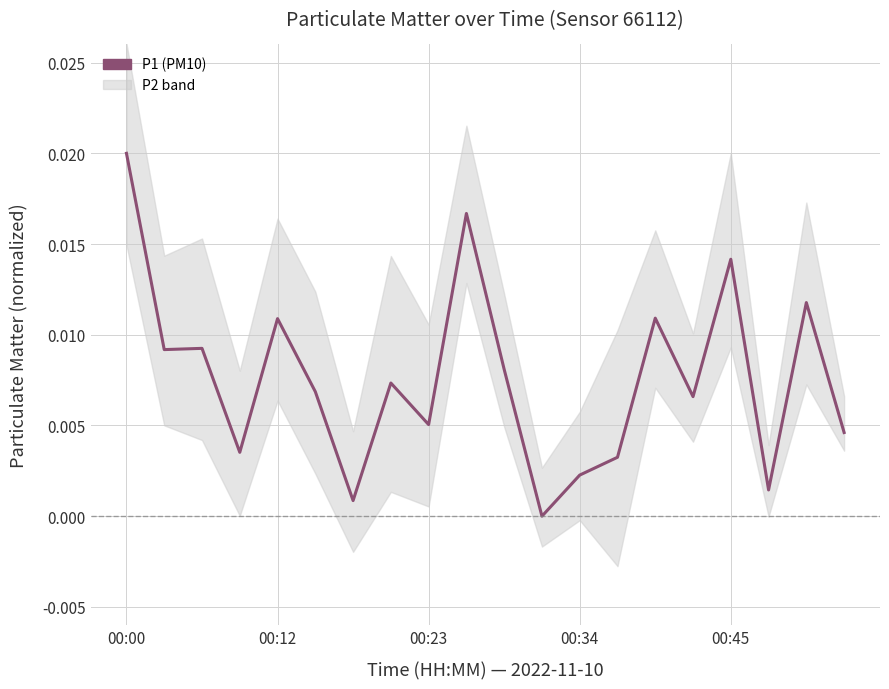

List the labels in order of value, smallest first.

11, 6, 17, 12, 13, 00:34, 19, 8, 15, 5, 7, 10, 00:12, 00:23, 00:45, 14, 18, 16, 9, 00:00